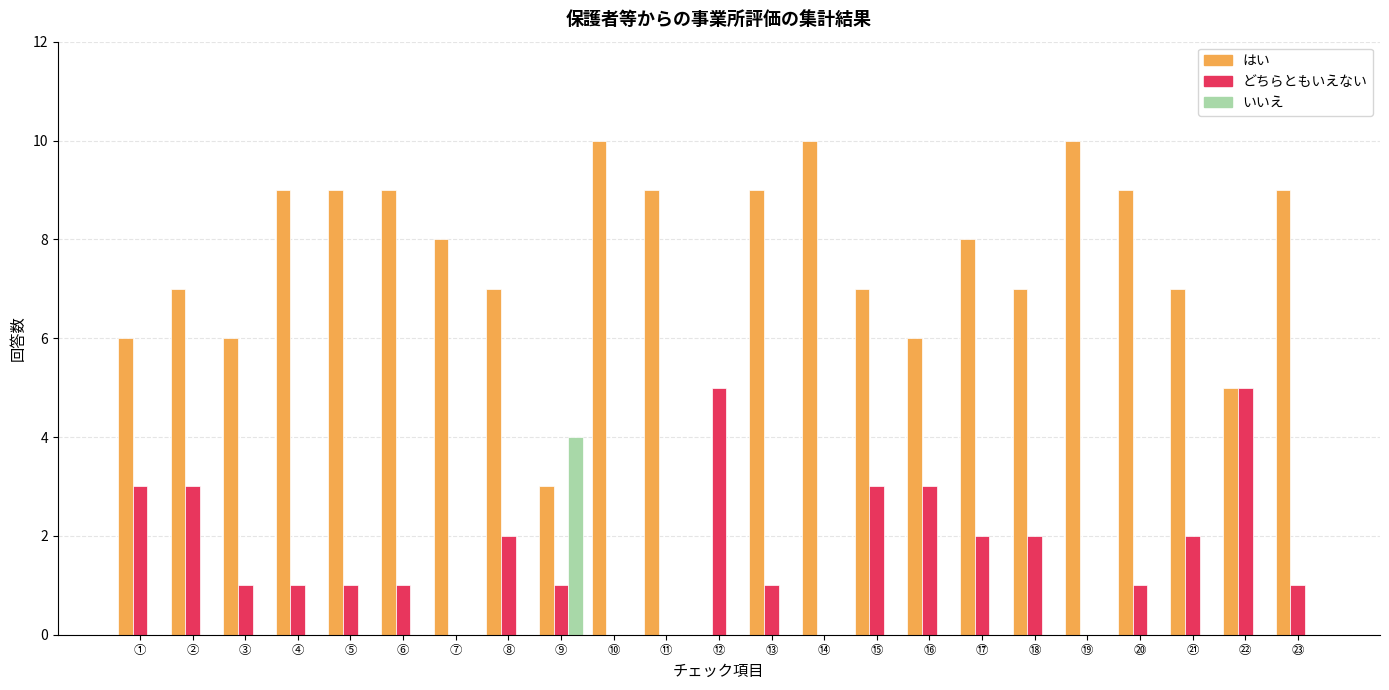

The value of はい at ⑮ is 7. True or false?

True